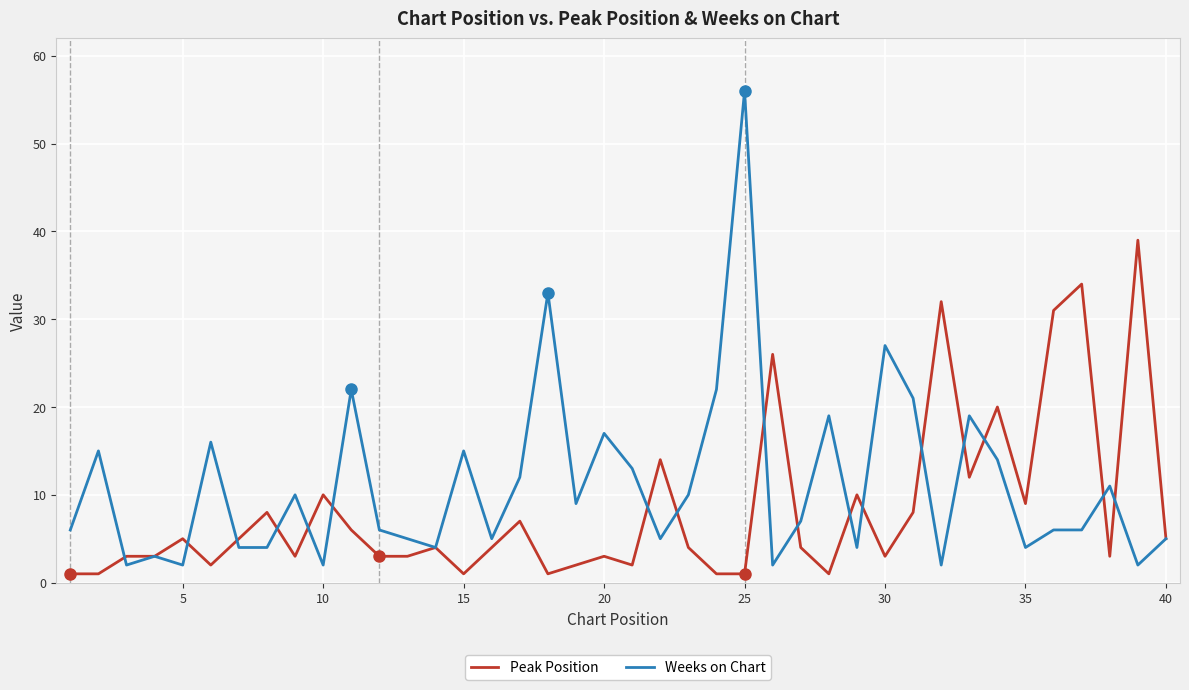

Which series has the widest spread of values?

Weeks on Chart